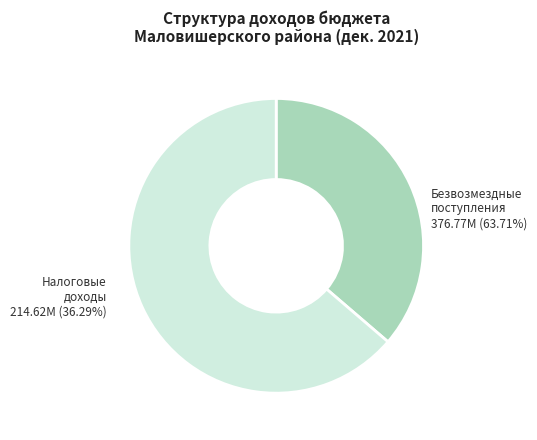

Count the number of slices in the pie.

2